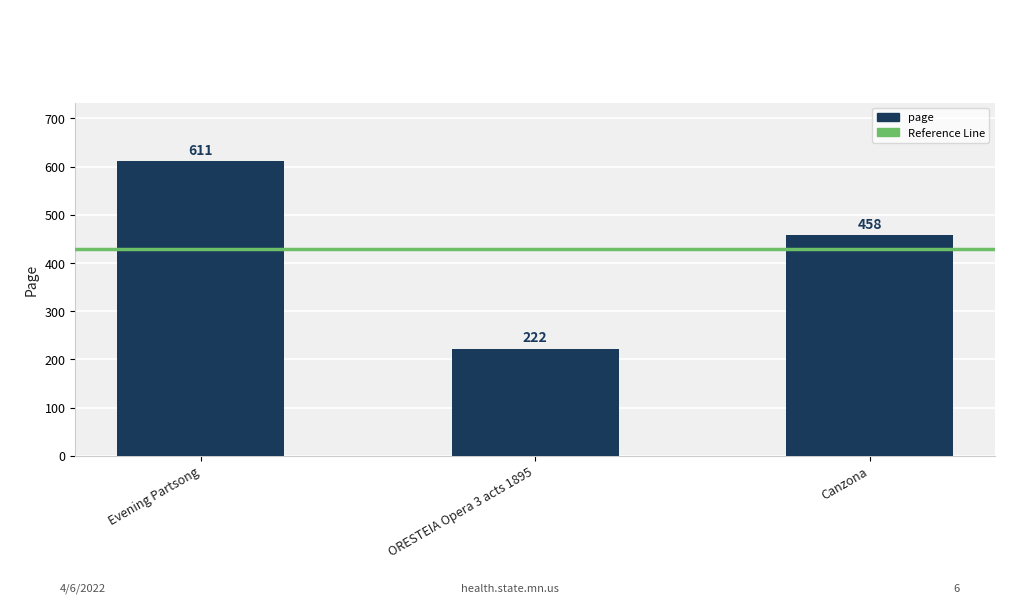

Reading left to right, list all the values displayed in this chart.

Evening Partsong=611	ORESTEIA Opera 3 acts 1895=222	Canzona=458